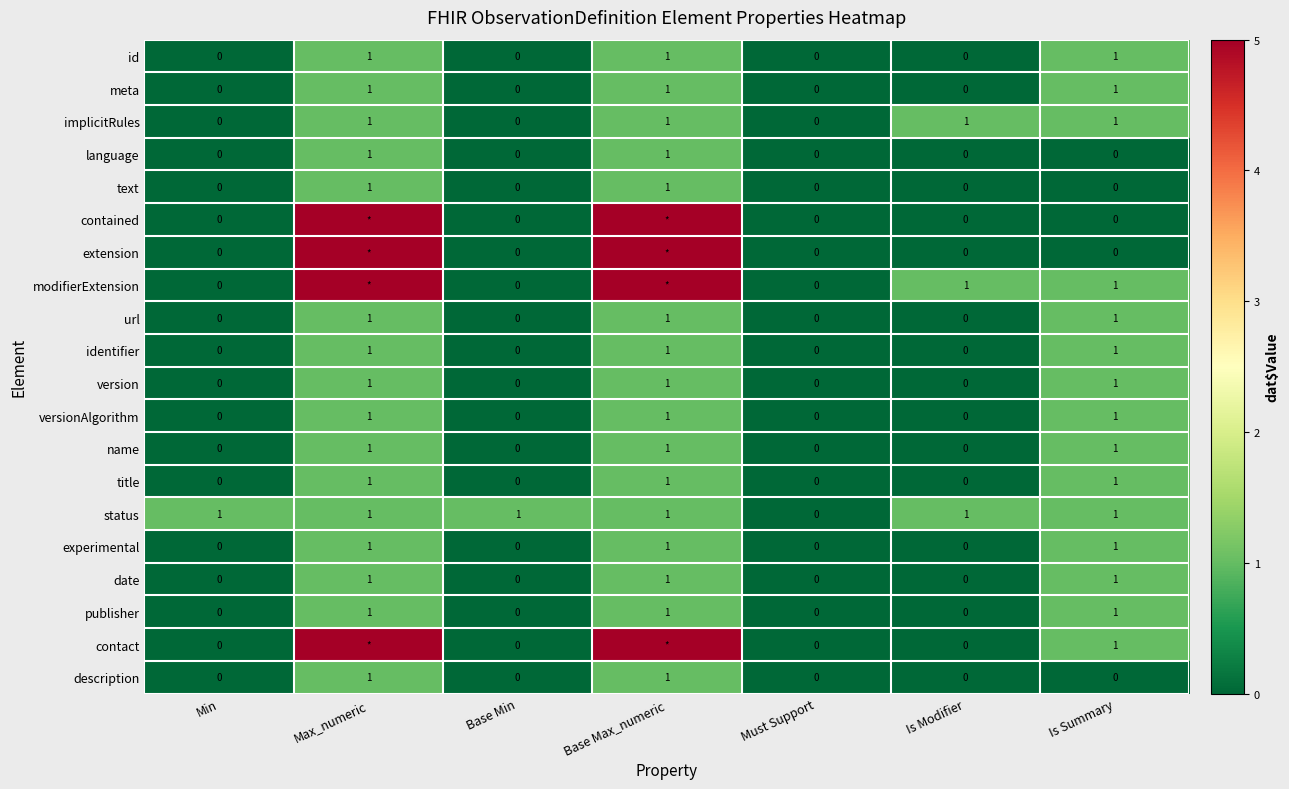

What is the sum of all name values?

3